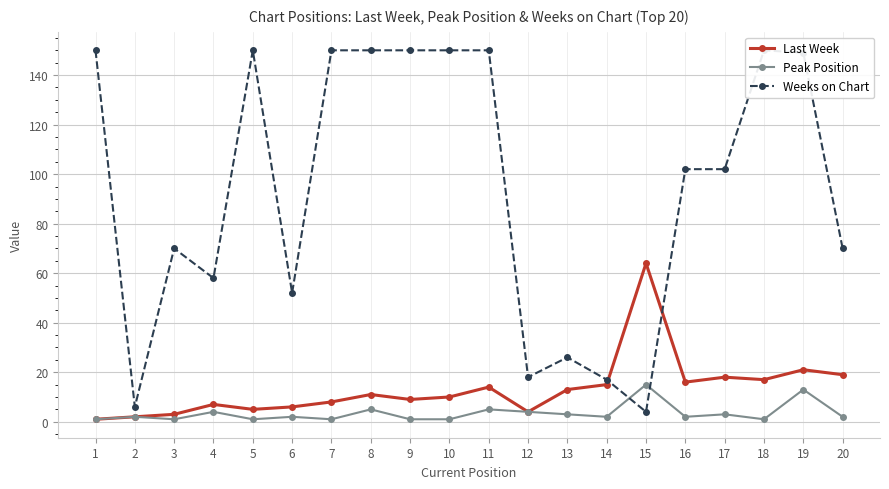

Is it true that Last Week equals 14 at 9?

False